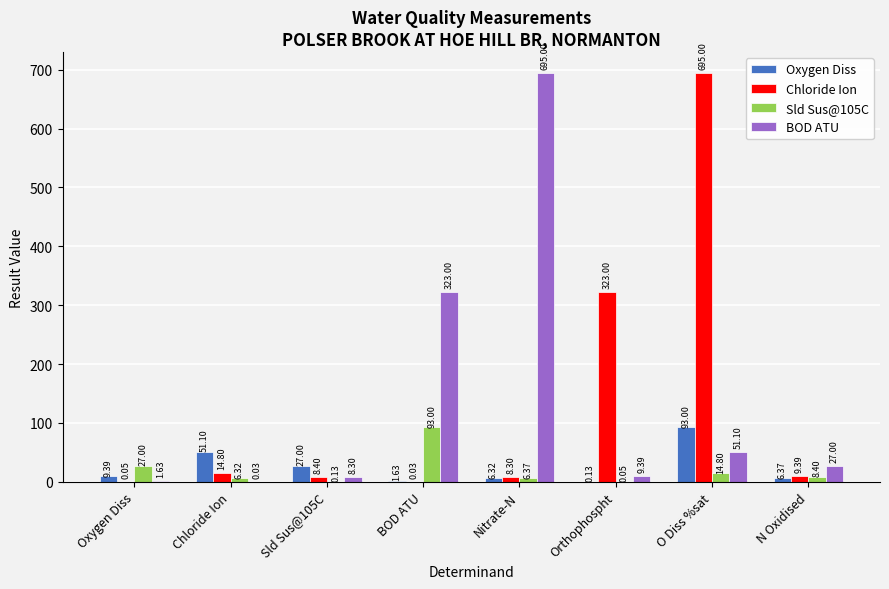

What is the average value of the Oxygen Diss series?

24.4